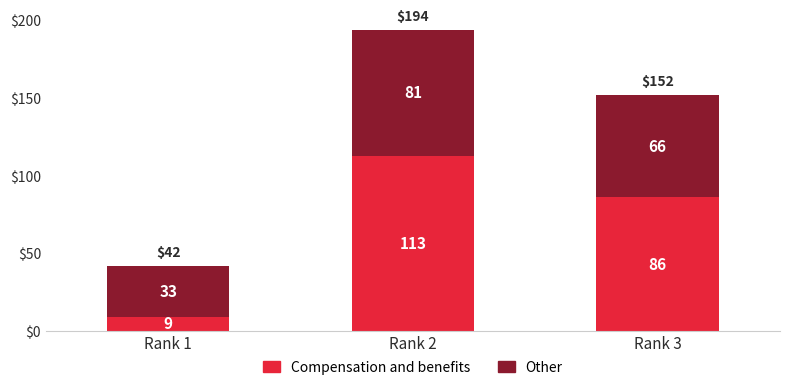

The value of Compensation and benefits at Rank 1 is 2. True or false?

False